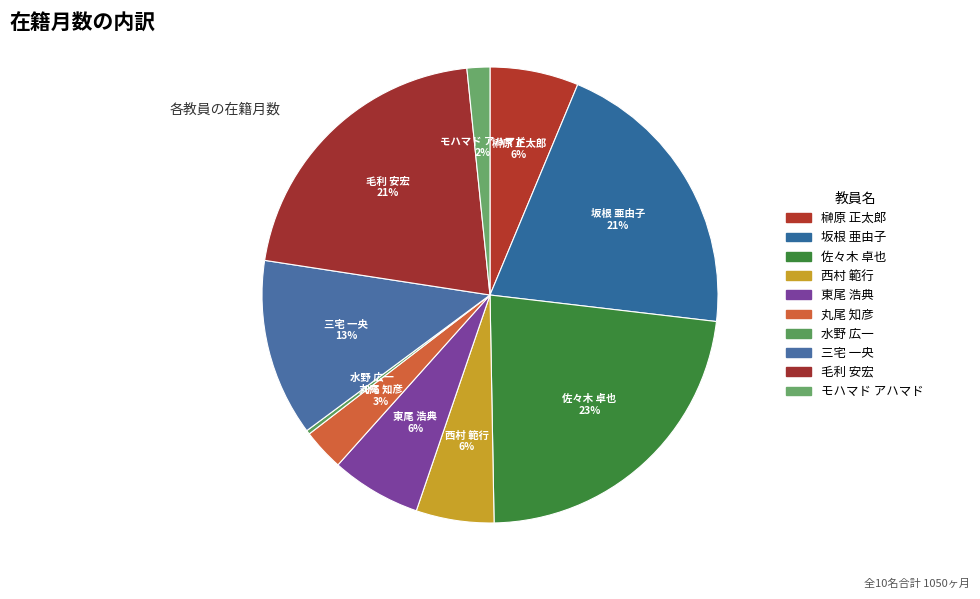

Count the number of slices in the pie.

10